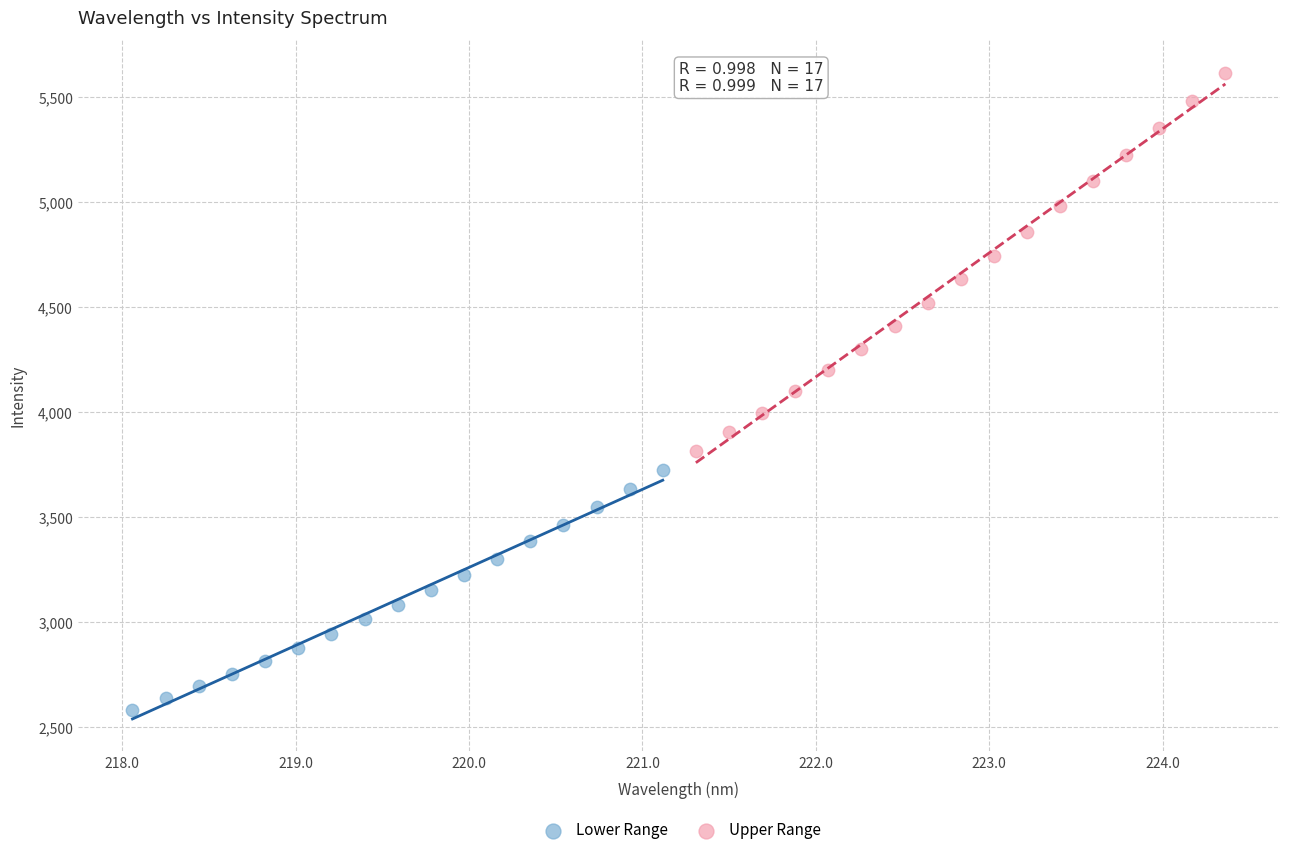

Which series contains the highest Y value?

Upper Range